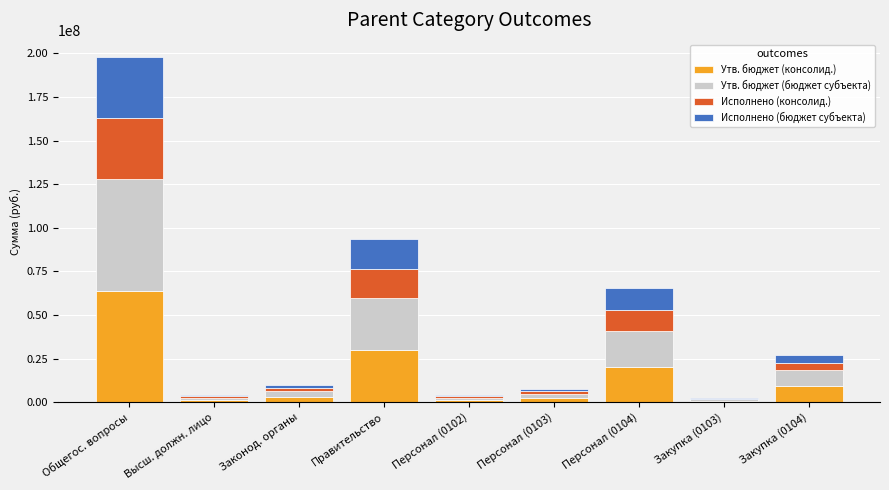

At which category is the sum across all series the highest?

Общегос. вопросы